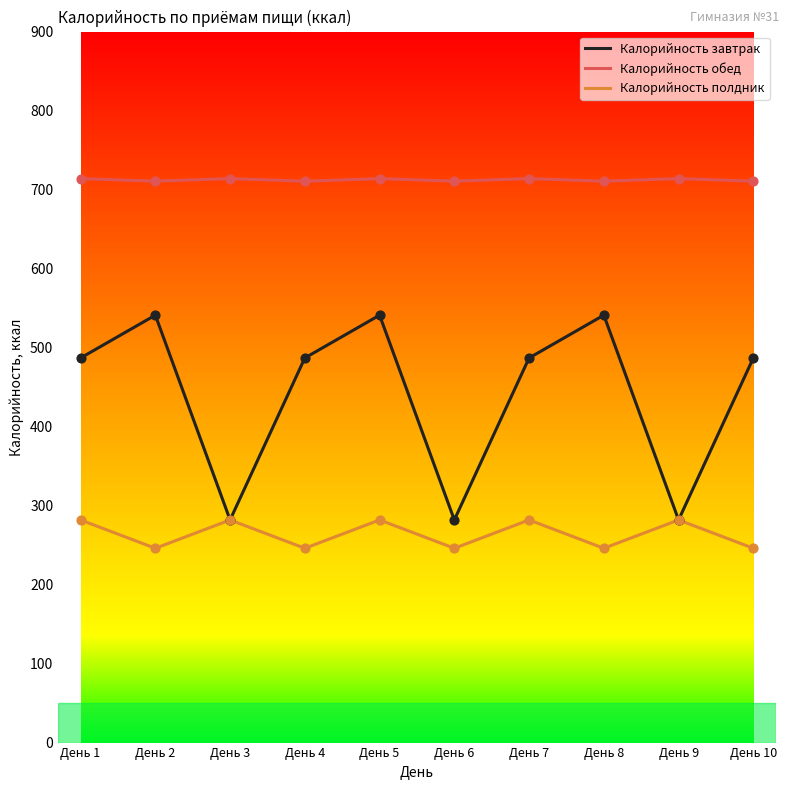

Which series has the largest range (max minus min)?

Калорийность завтрак